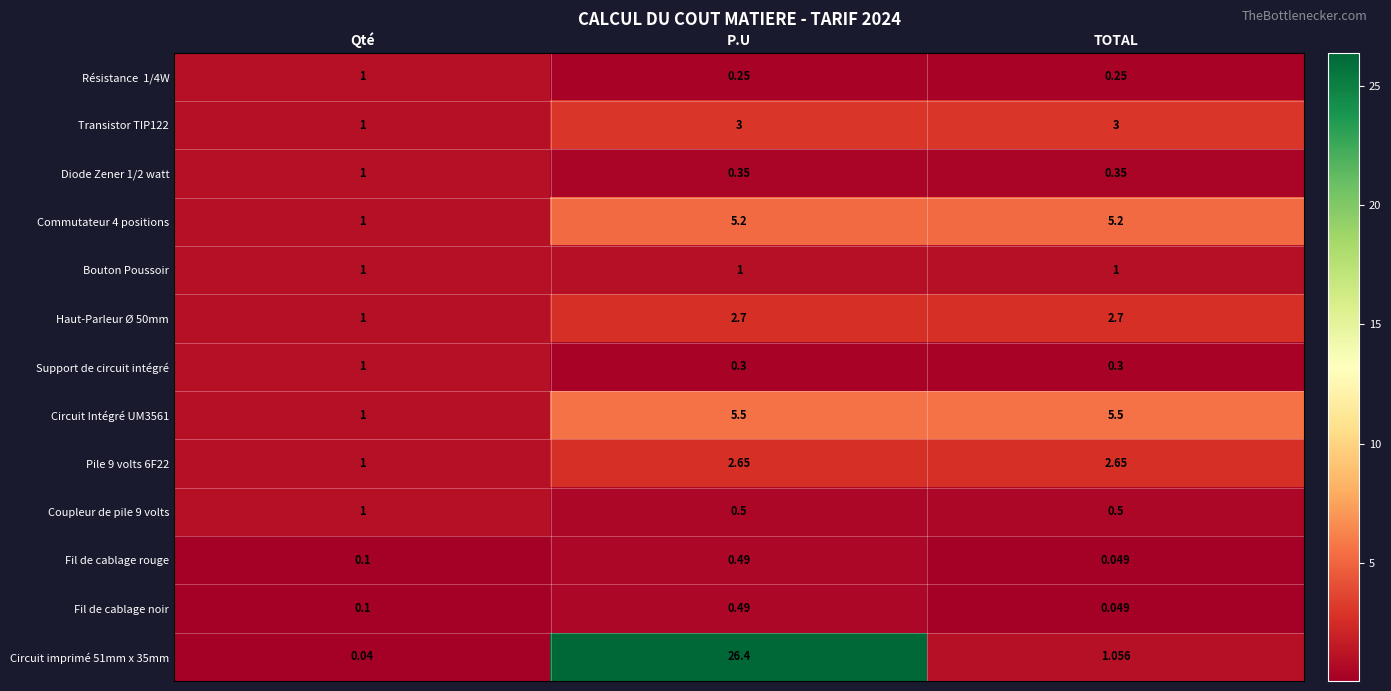

Which label corresponds to the smallest value in the chart?

Qté